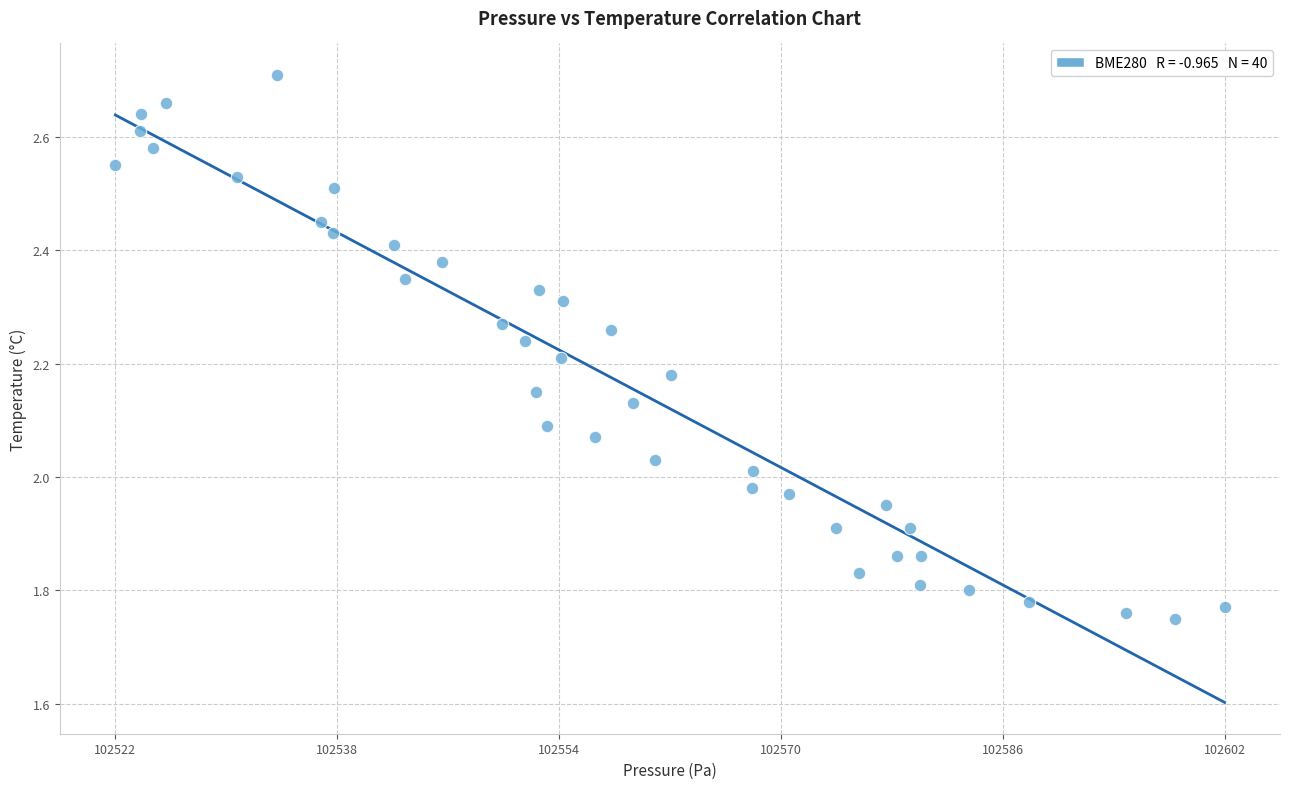

What is the range of Y values (max minus min)?

1.0